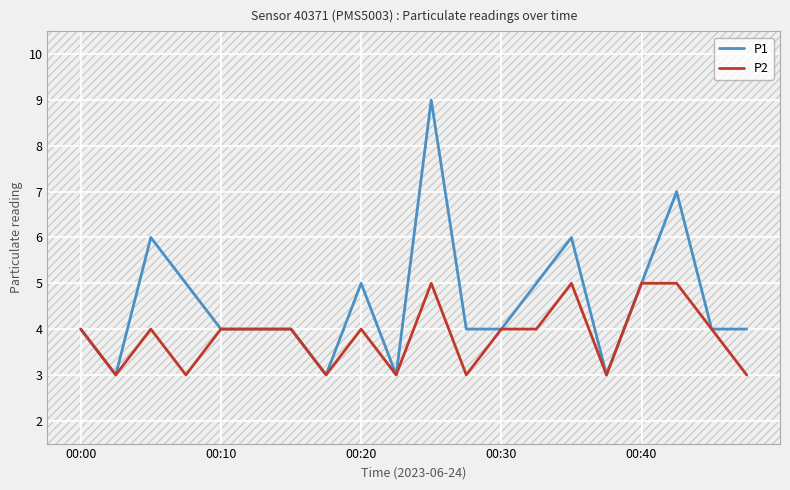

How many P2 values are between 3 and 4?

16